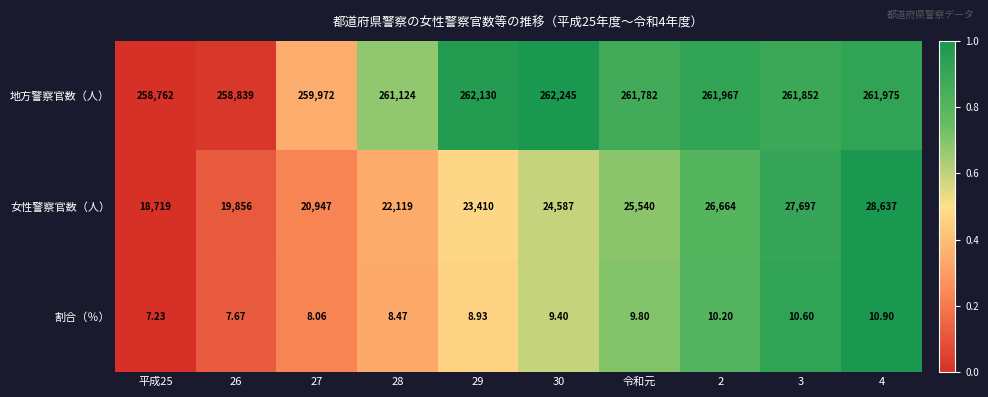

At 26, list the series in order from largest to smallest.

地方警察官数（人）, 女性警察官数（人）, 割合（％）